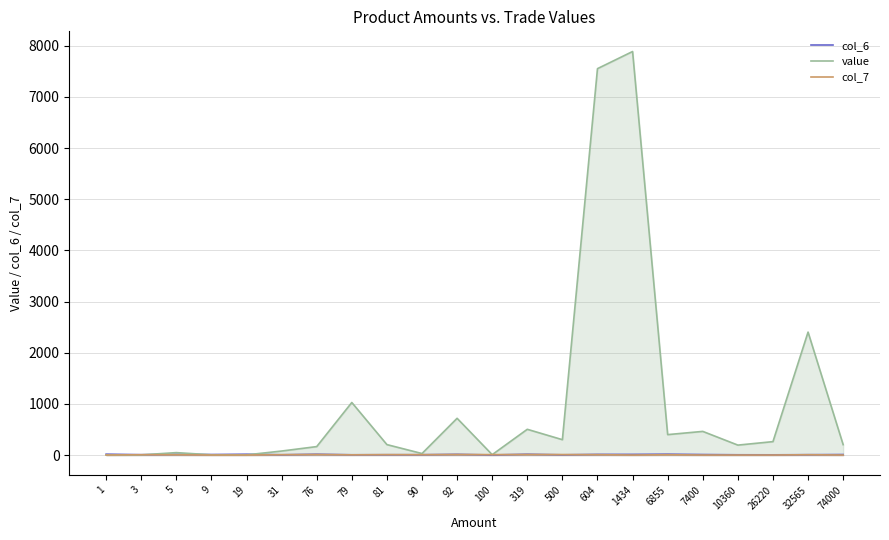

Which has a higher value, 10360 or 6855?

6855